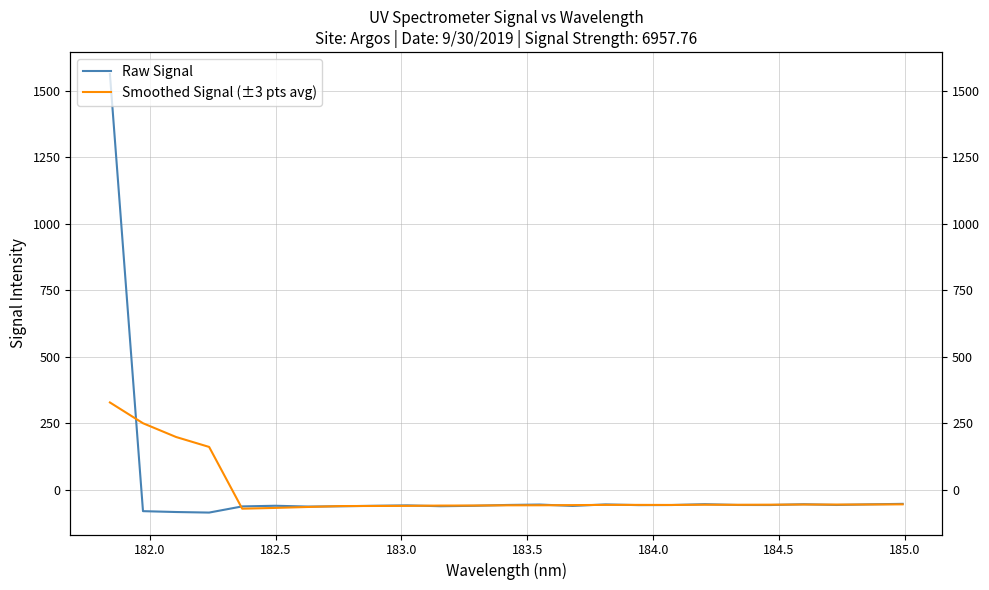

How many interior local valleys does the Raw Signal series have?

7